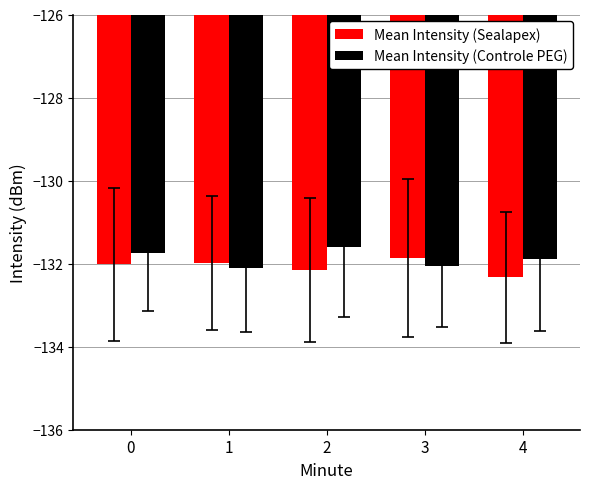

True or false: Mean Intensity (Controle PEG) has a value of -132.1 at 3.

True